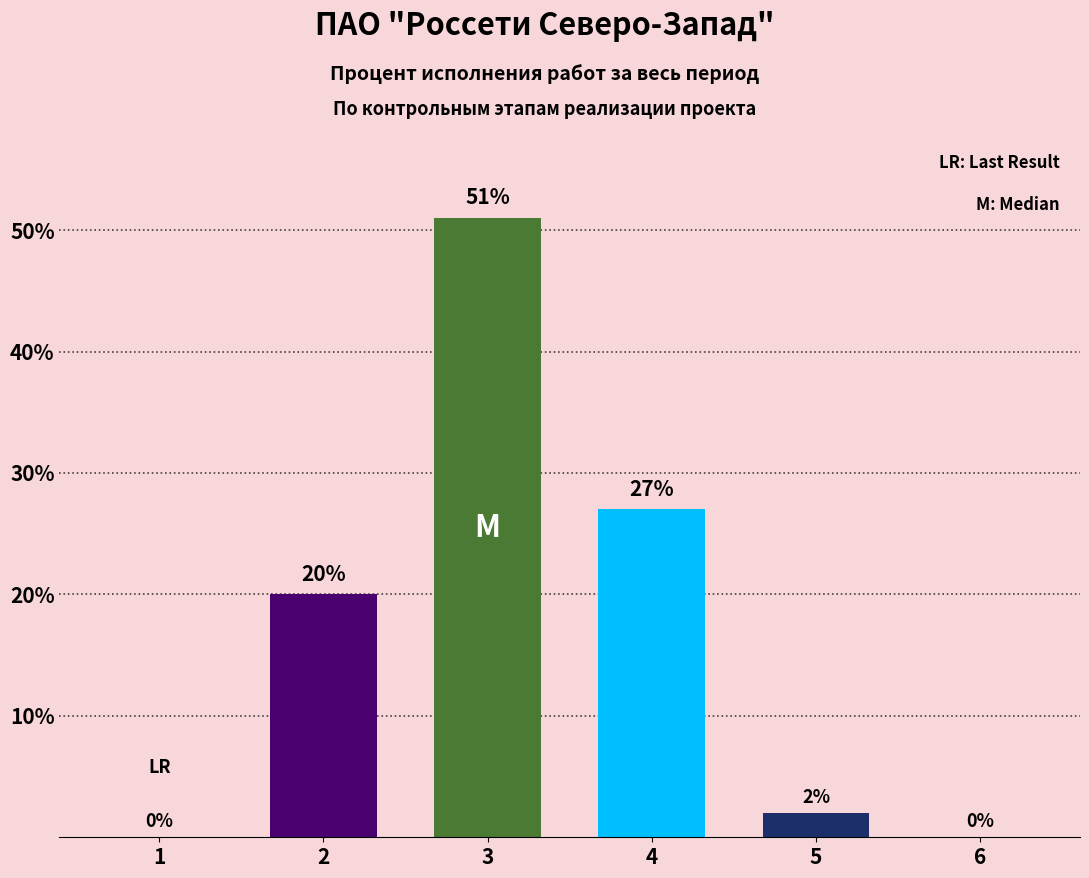

Reading left to right, what are all the values shown in this chart?

1=0	2=20	3=51	4=27	5=2	6=0